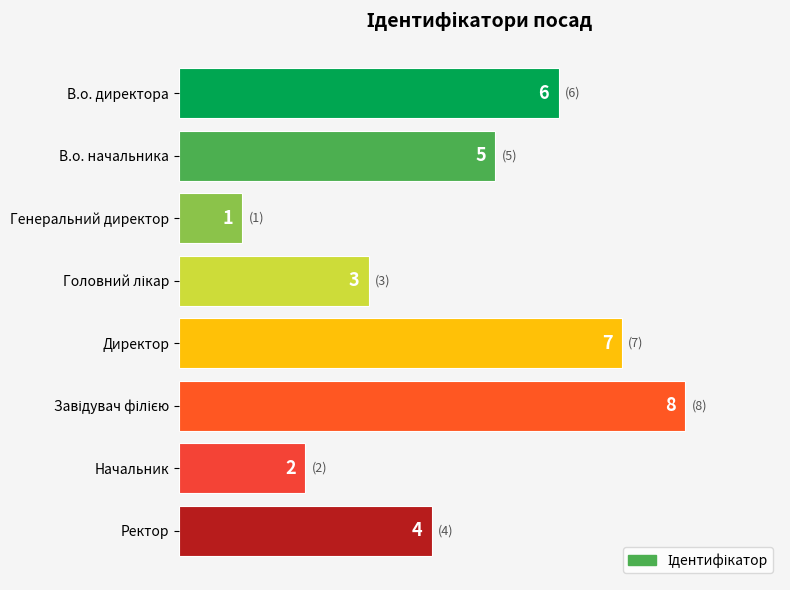

The chart shows a value of 6 at В.о. директора. True or false?

True